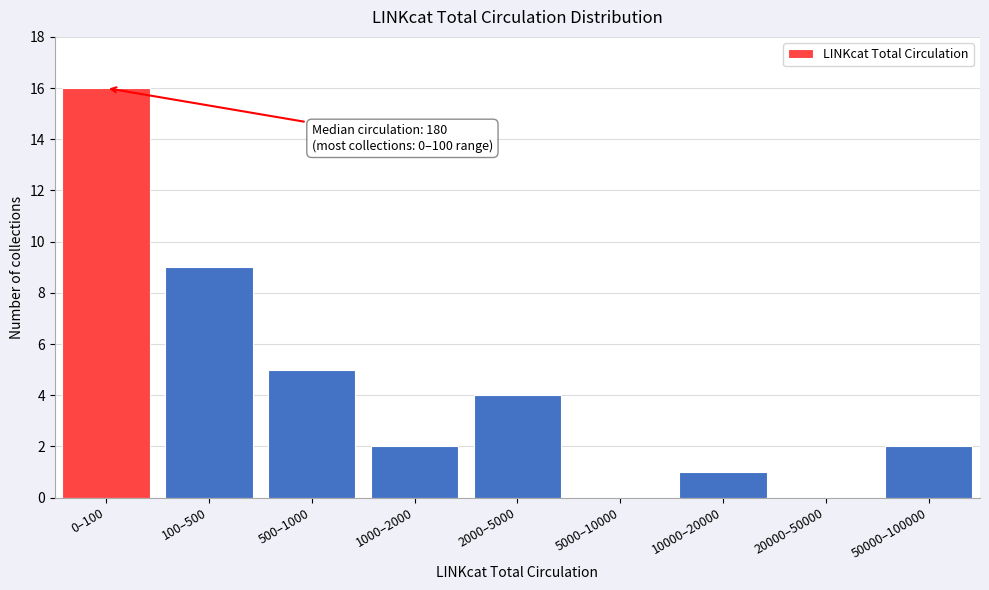

Reading left to right, what are all the values shown in this chart?

0–100=16	100–500=9	500–1000=5	1000–2000=2	2000–5000=4	5000–10000=0	10000–20000=1	20000–50000=0	50000–100000=2